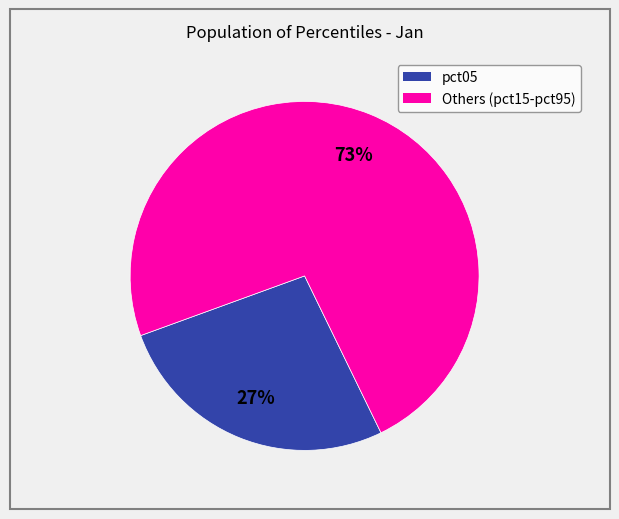

To the nearest percent, what is the average slice percentage?

50%